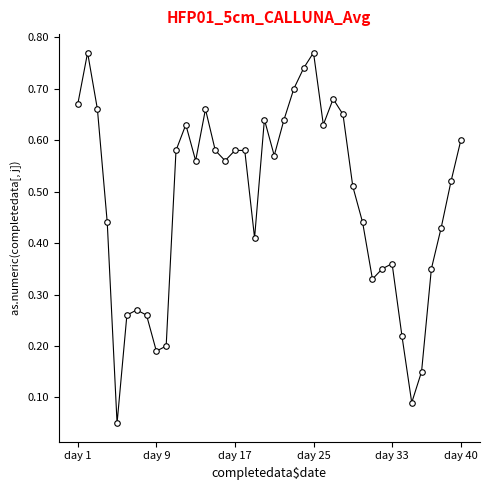

What is the sum of all values?

19.3